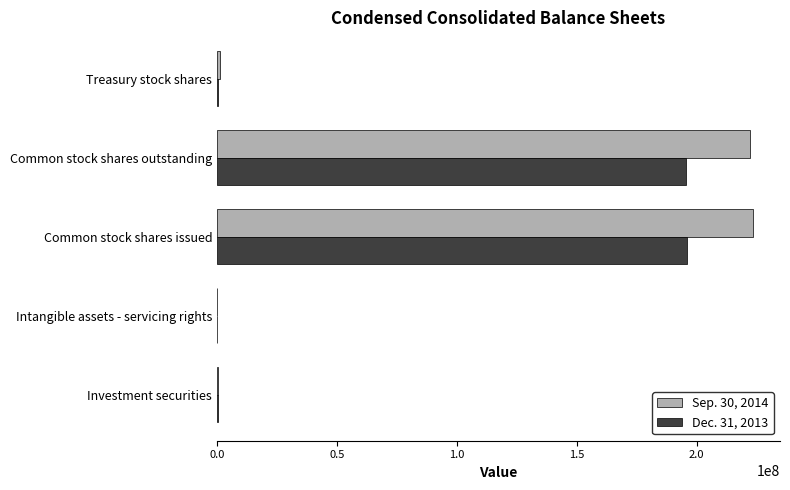

How many categories are shown in the chart?

5